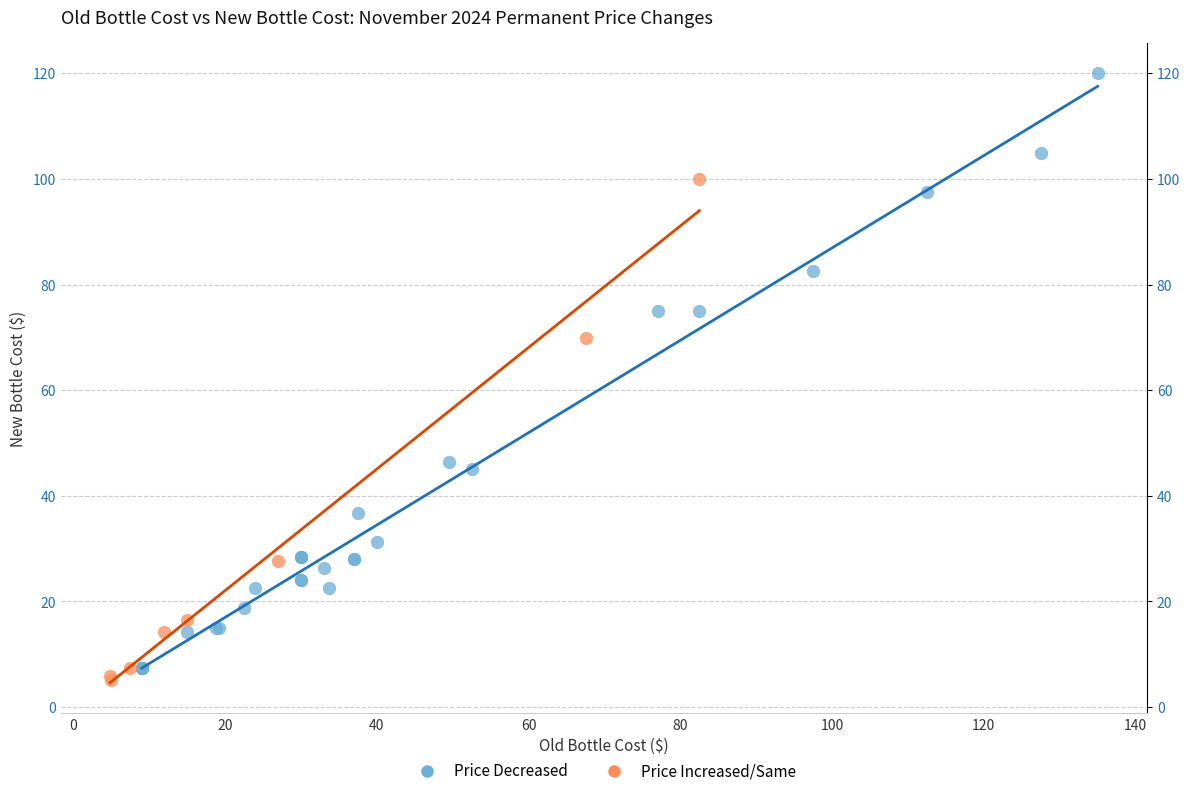

Which series has the widest spread of Y values?

Price Decreased